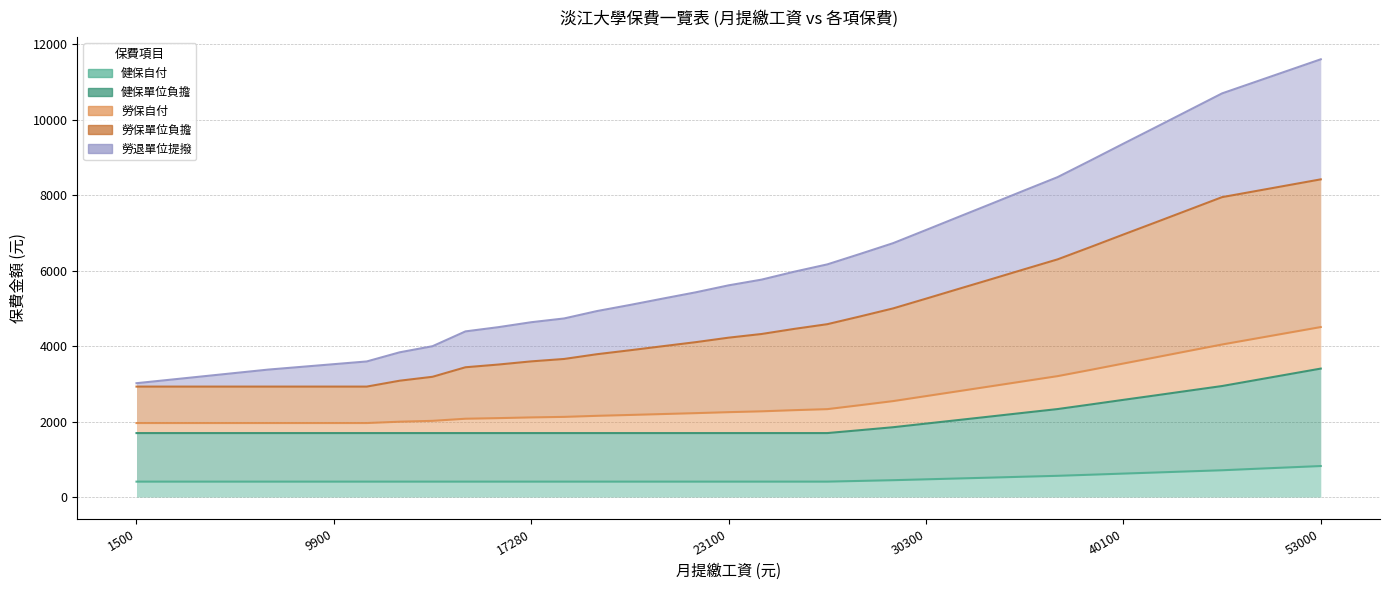

How many categories are shown in the chart?

37